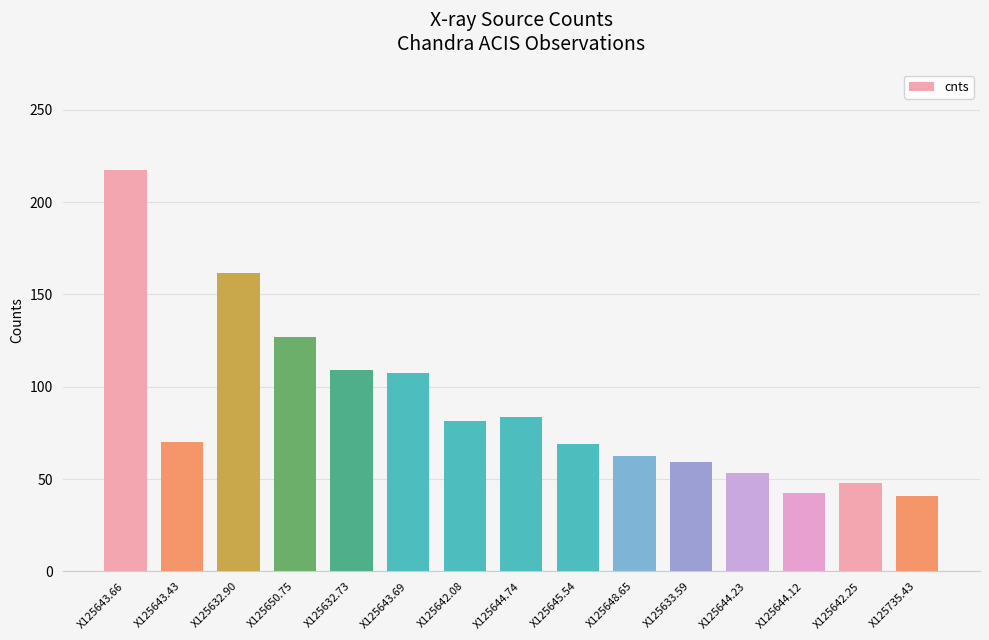

Between X125642.08 and X125650.75, which is larger?

X125650.75